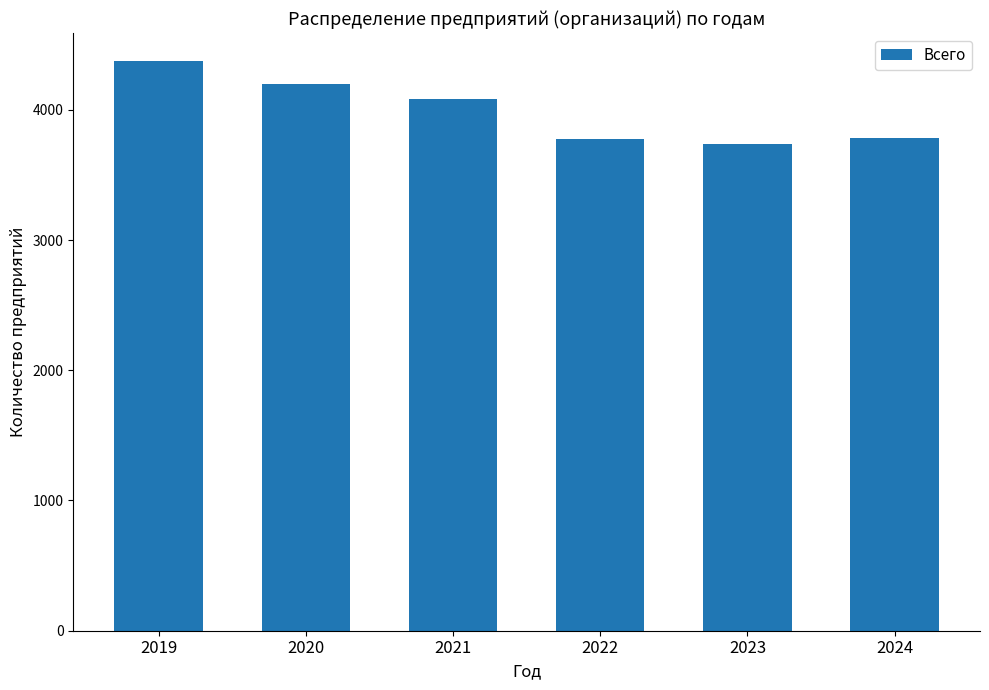

What is the maximum value shown in the chart?

4371